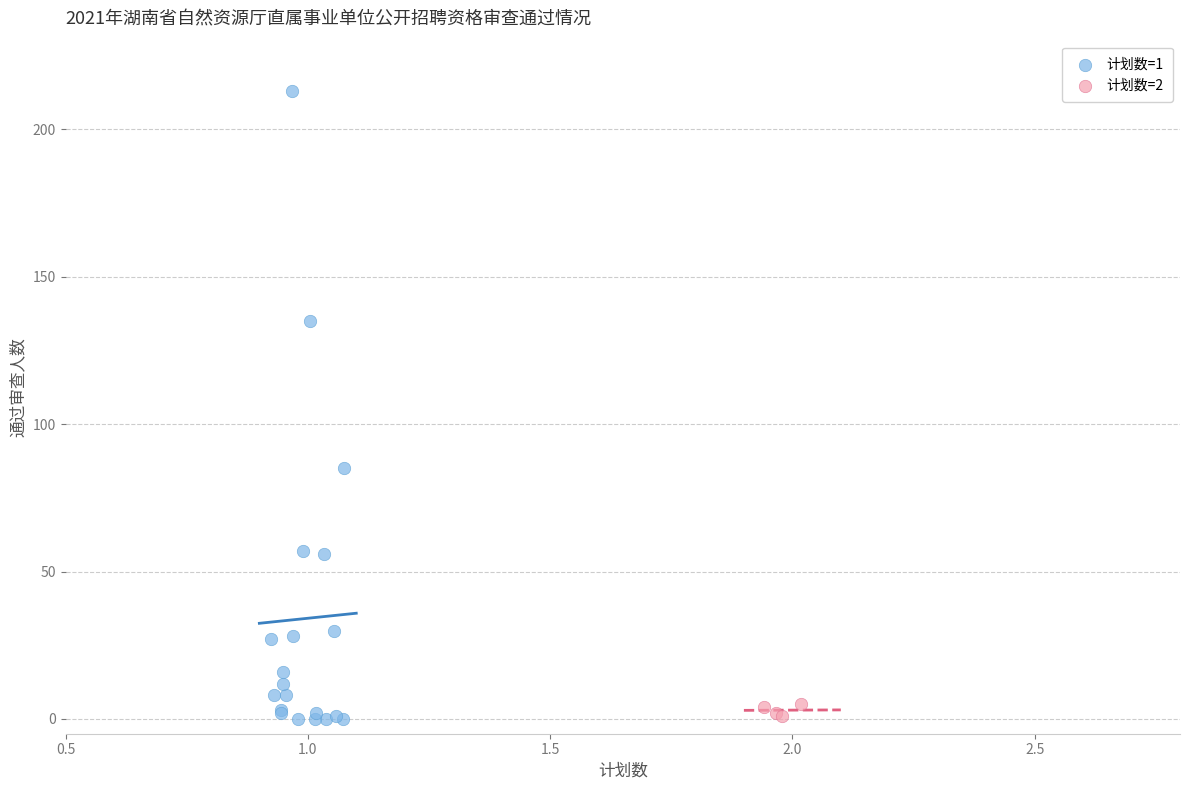

Which series reaches the maximum Y coordinate?

计划数=1